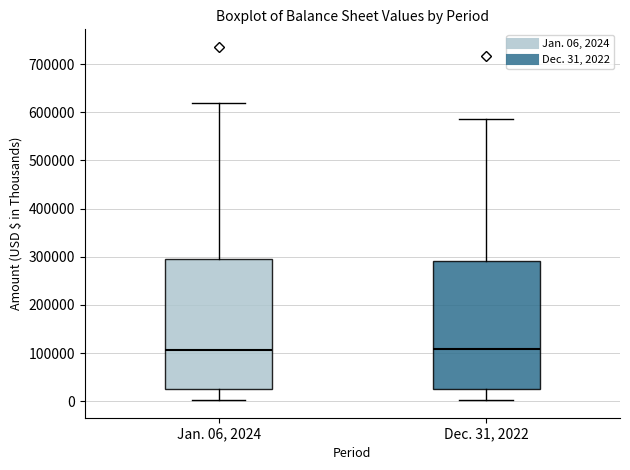

Reading left to right, read every box against the y-axis: the position of its median line, the range the box covers, and the ends of its whiskers. The values are not printed on the chart, so give them approximately, as read against the axis.

Jan. 06, 2024: median 110000, box 30000 to 300000, whiskers 0 to 620000
Dec. 31, 2022: median 110000, box 30000 to 290000, whiskers 0 to 590000